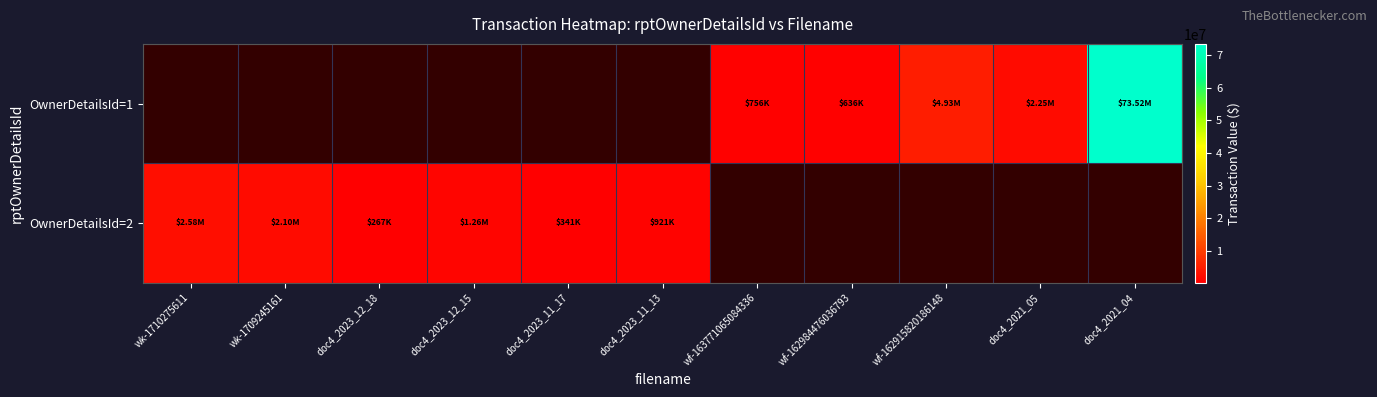

What is the maximum value shown in the chart?

73517983.0